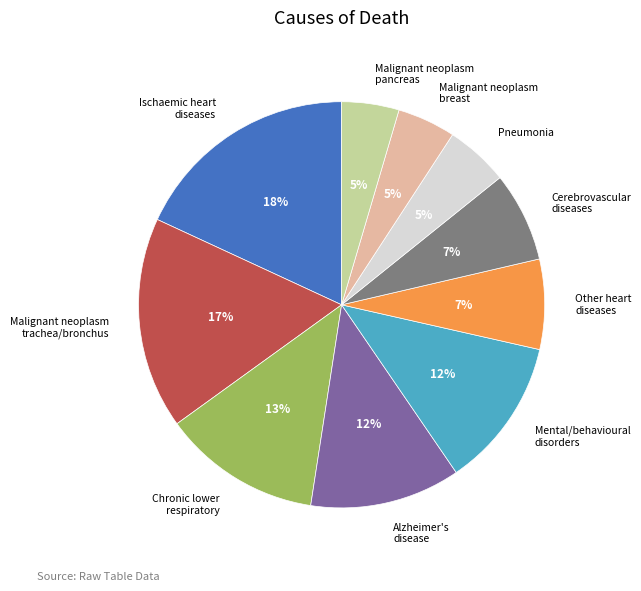

Does any single category account for the majority?

No